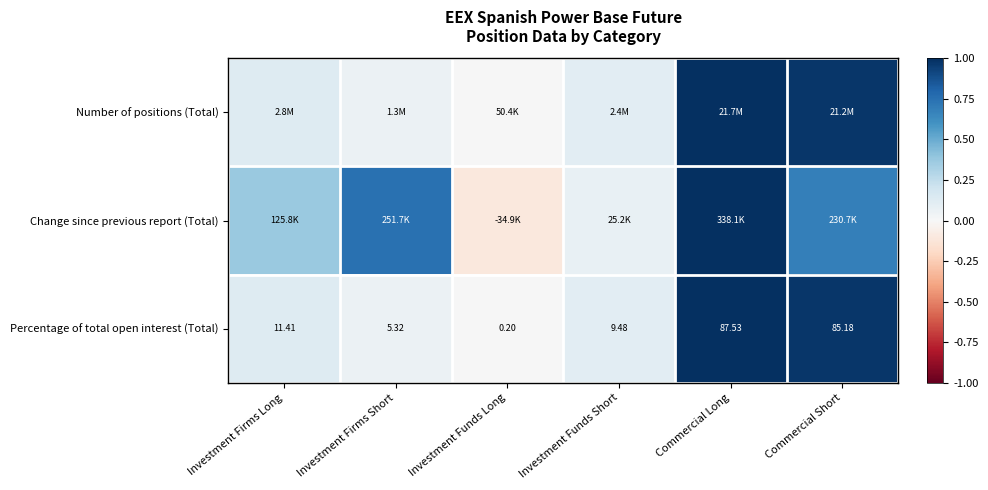

At which category is the sum across all series the highest?

Commercial Long